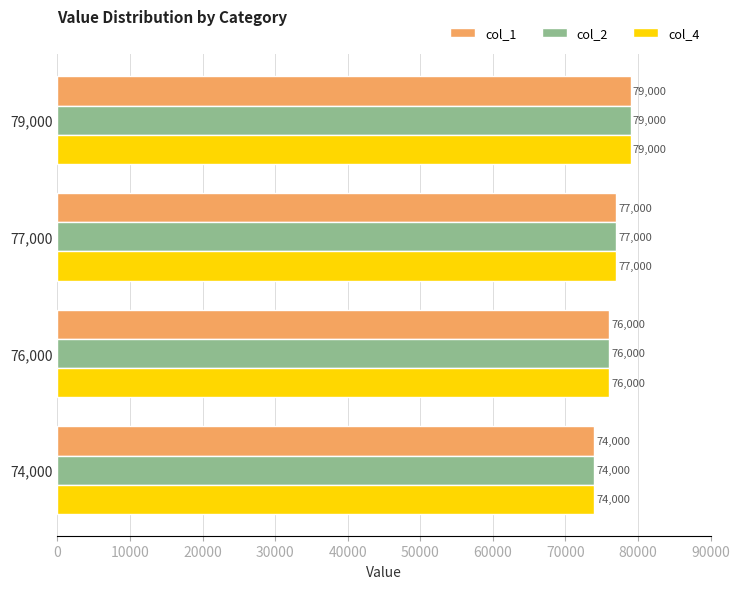

Is it true that col_2 equals 76000 at 76,000?

True